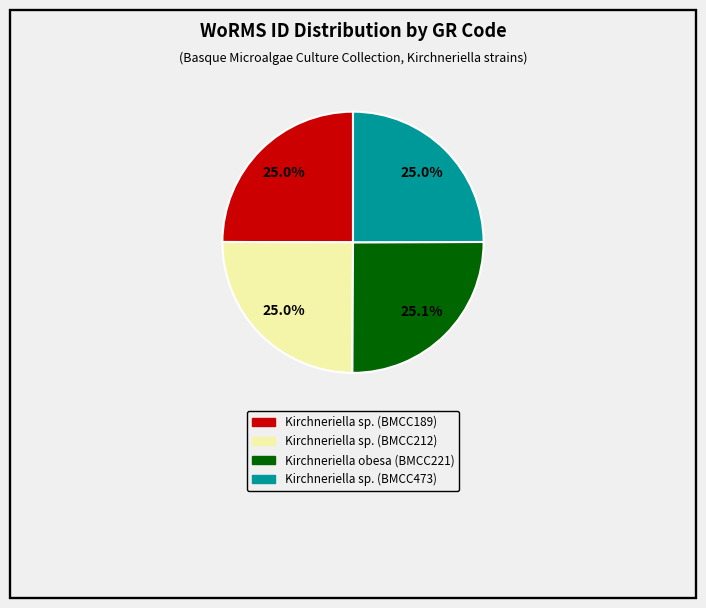

To the nearest percent, what percentage of the pie is Kirchneriella sp. (BMCC473)?

25%